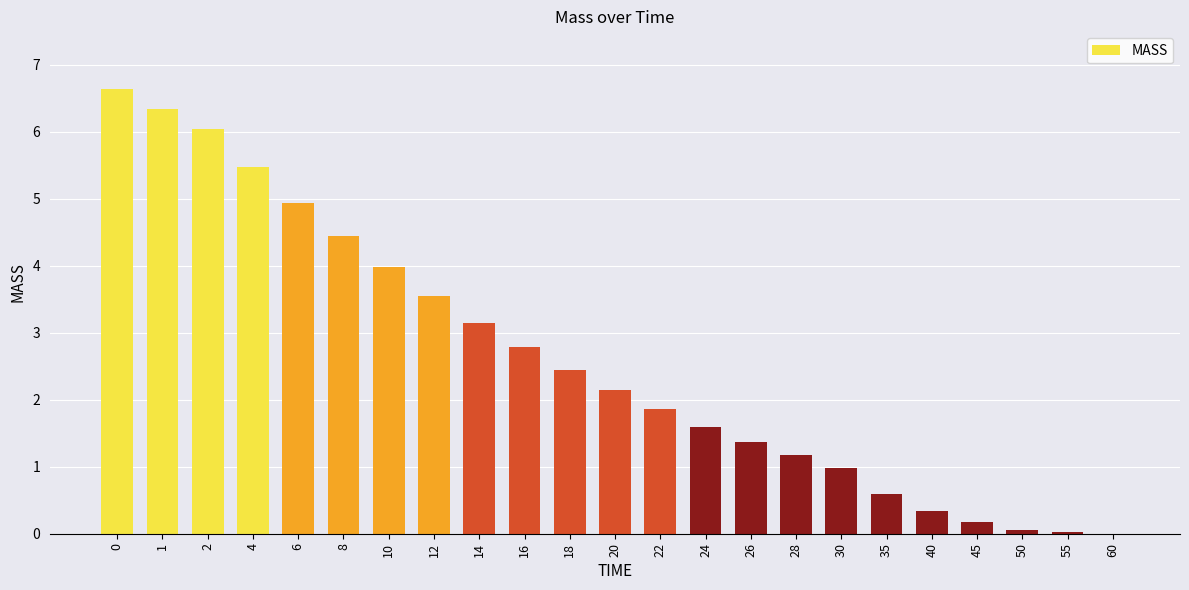

Are the bars horizontal?

No